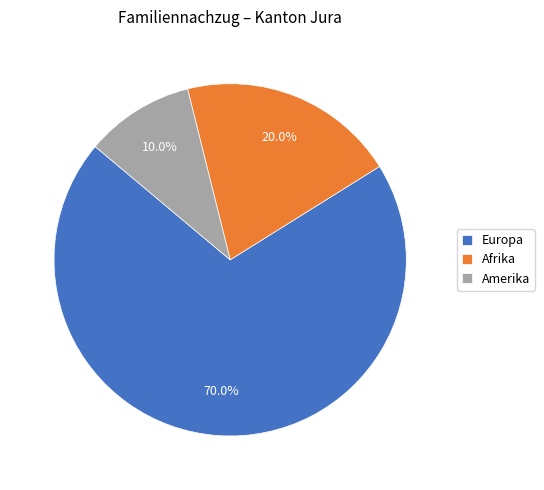

To the nearest percent, what is the difference between the largest and smallest slice percentages?

60%